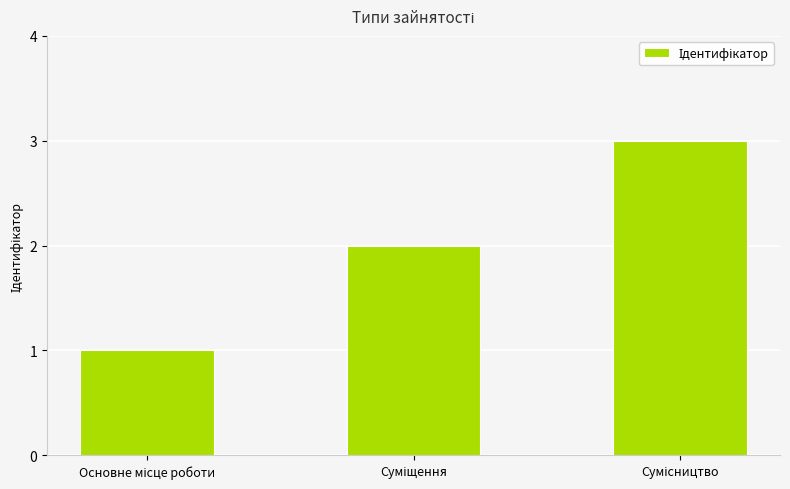

What is the sum of all values?

6